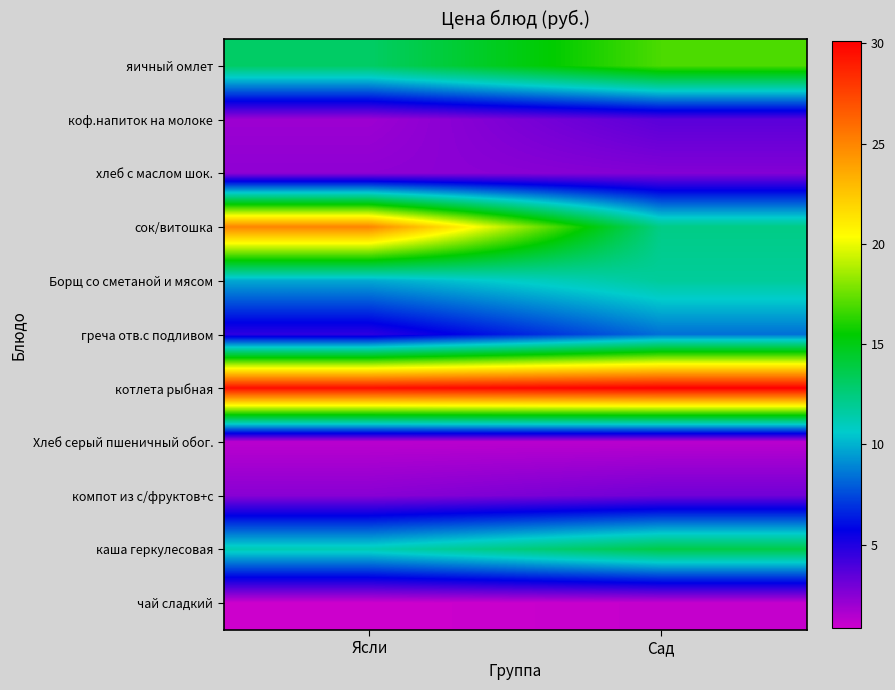

What is the smallest value displayed?

0.8